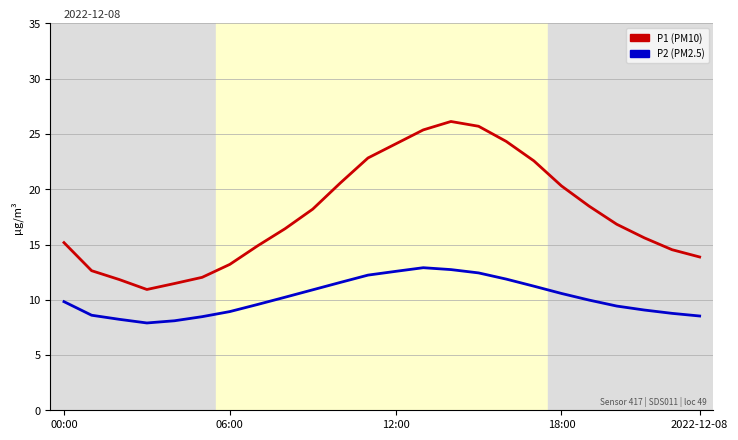

What is the greatest value displayed?

26.1